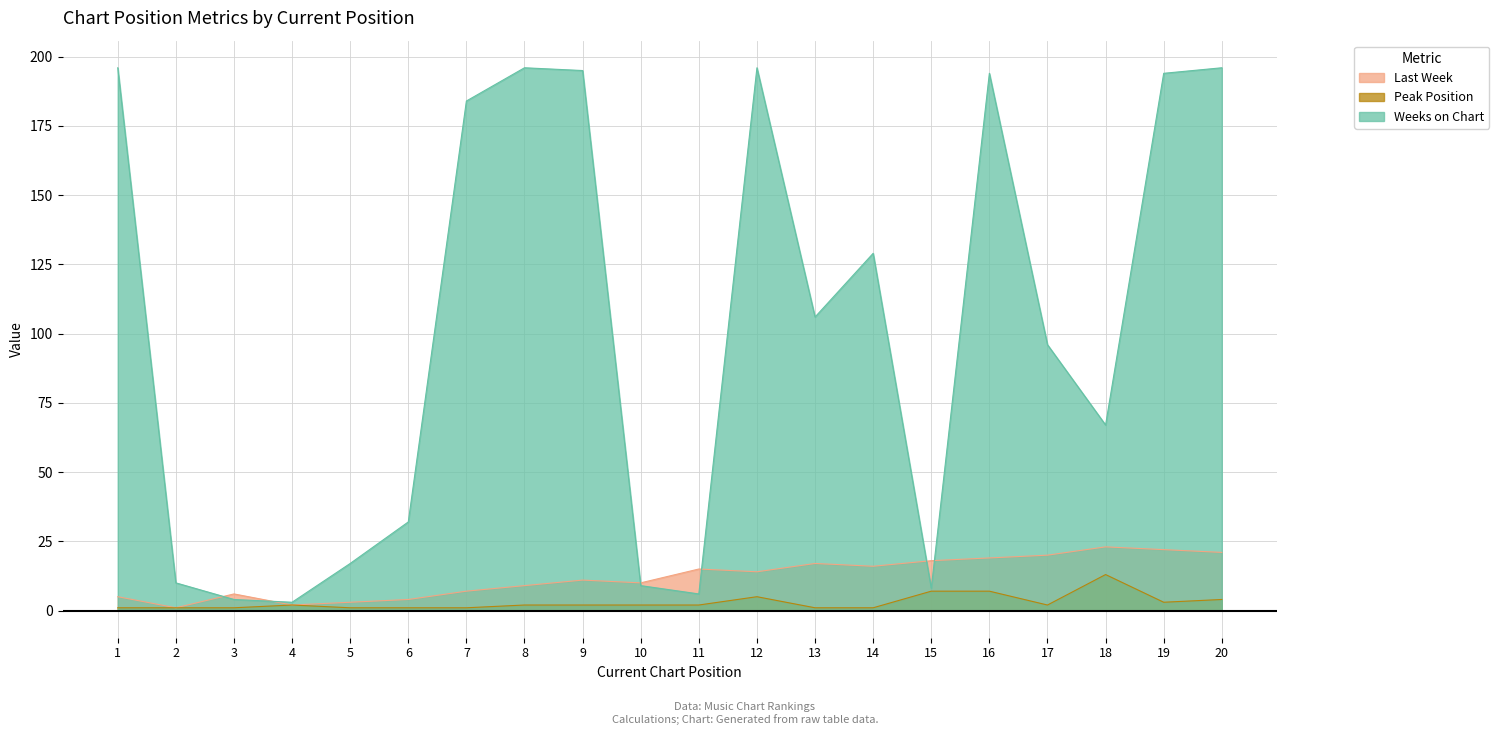

Count the number of data series in this chart.

3